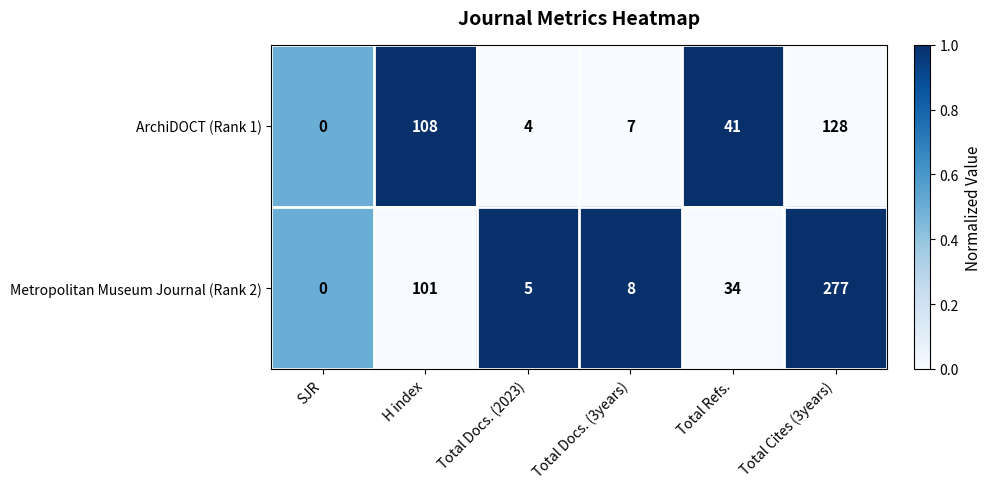

What is the difference between the highest and lowest values at Total Docs. (2023)?

1